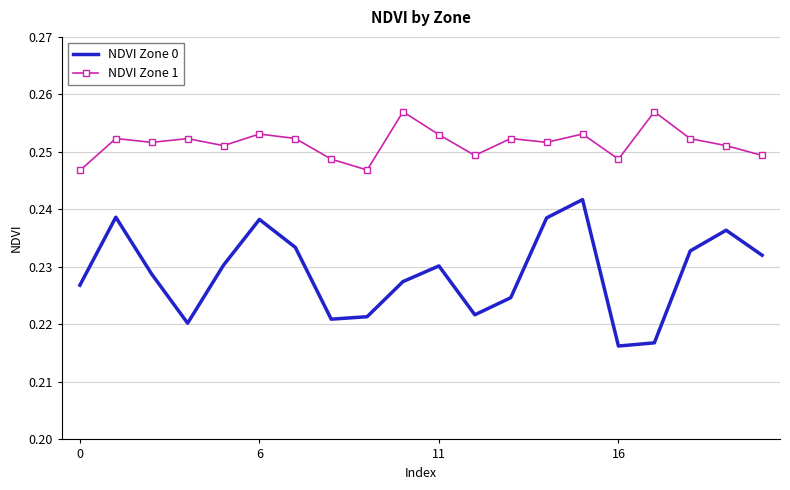

List the series in order of their peak value, highest first.

NDVI Zone 1, NDVI Zone 0